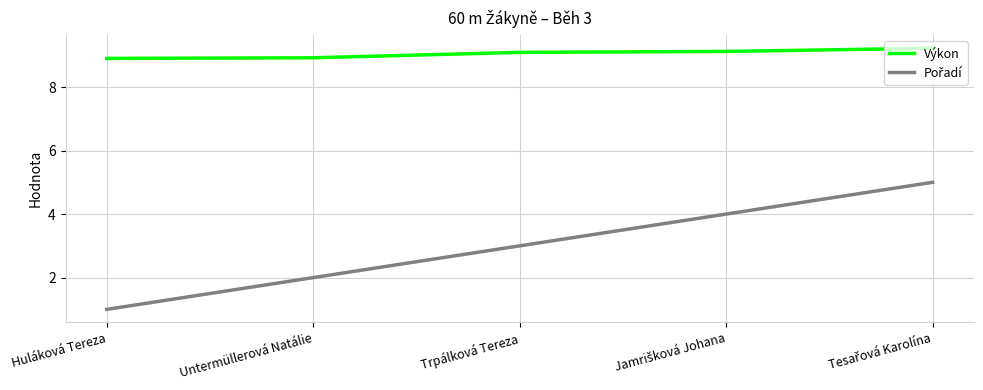

Which series has the largest total across all categories?

Výkon